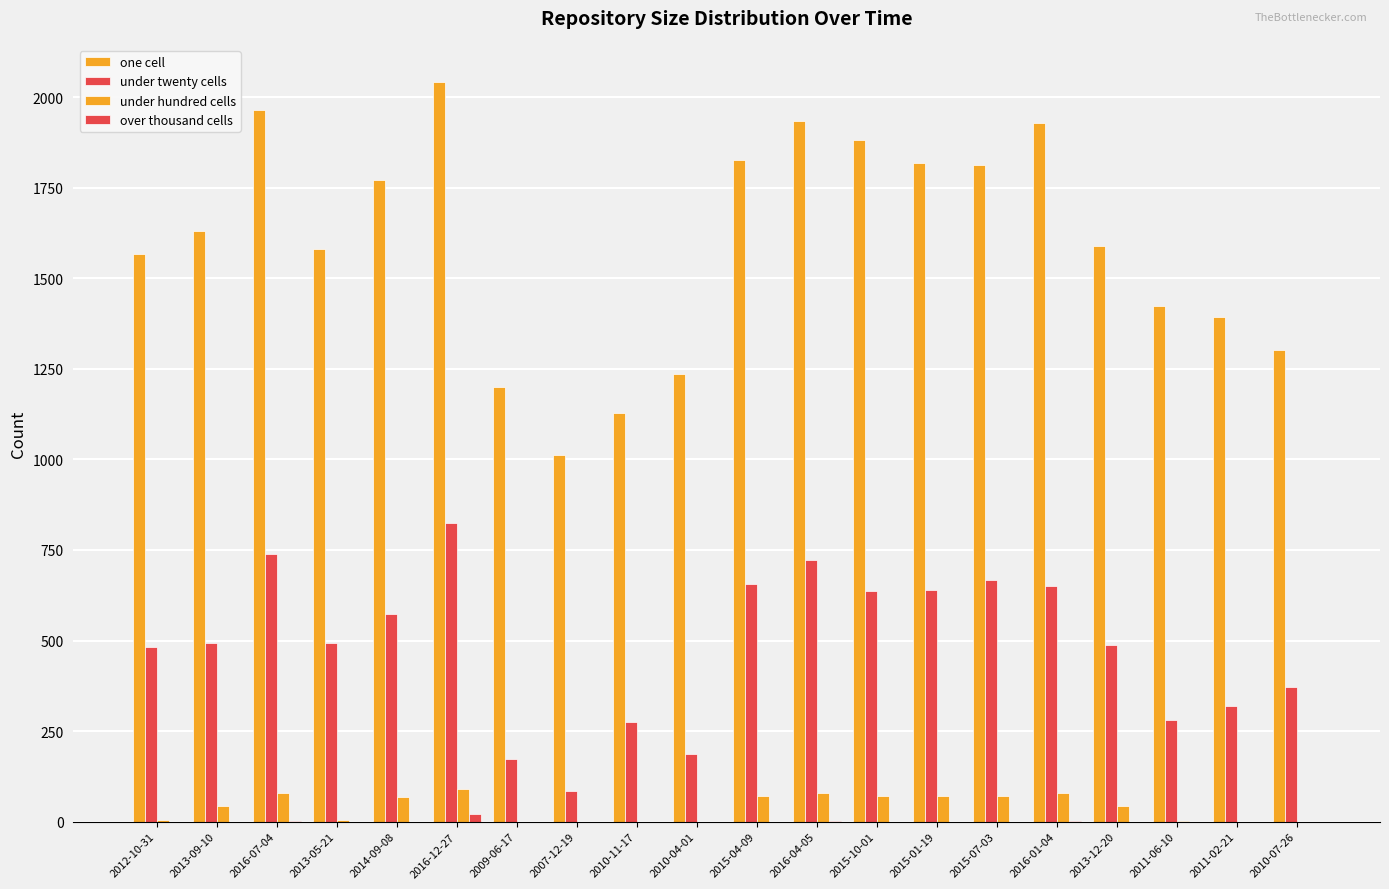

What is the total value across all series at 2009-06-17?

1371